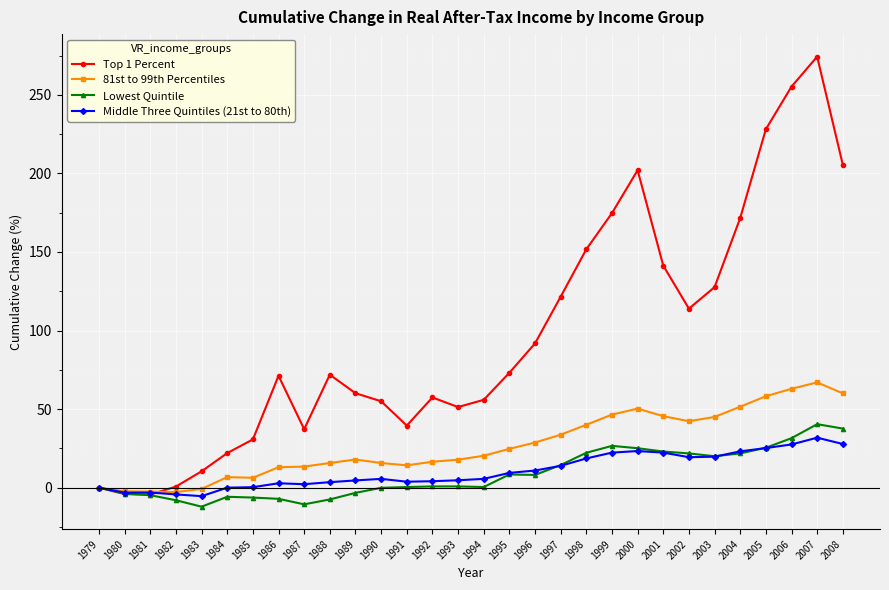

What is the value of the 81st to 99th Percentiles point at the 8th from the left?

13.0